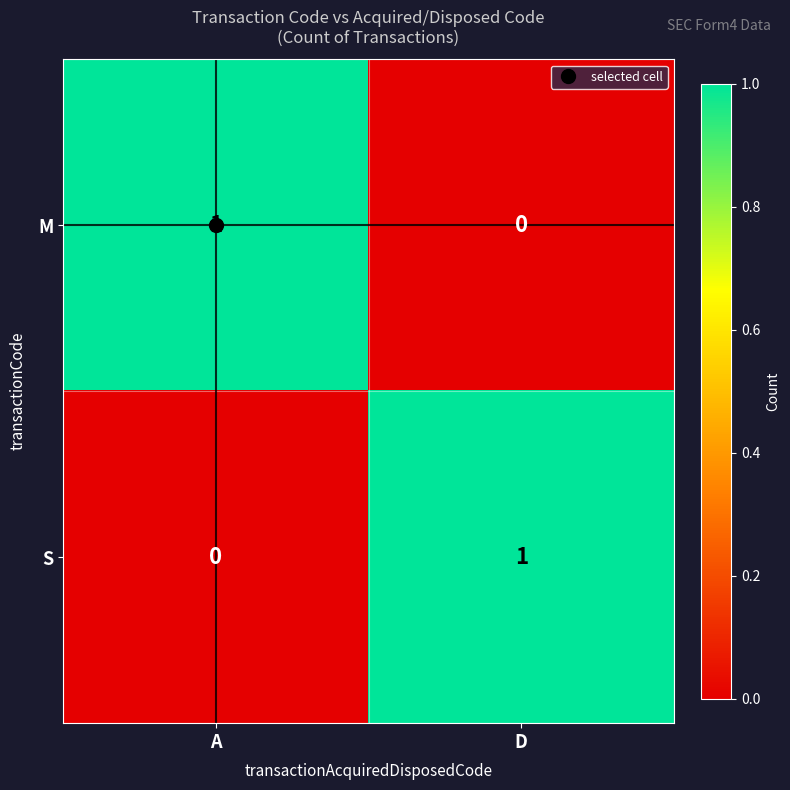

The value of M at A is 1. True or false?

True